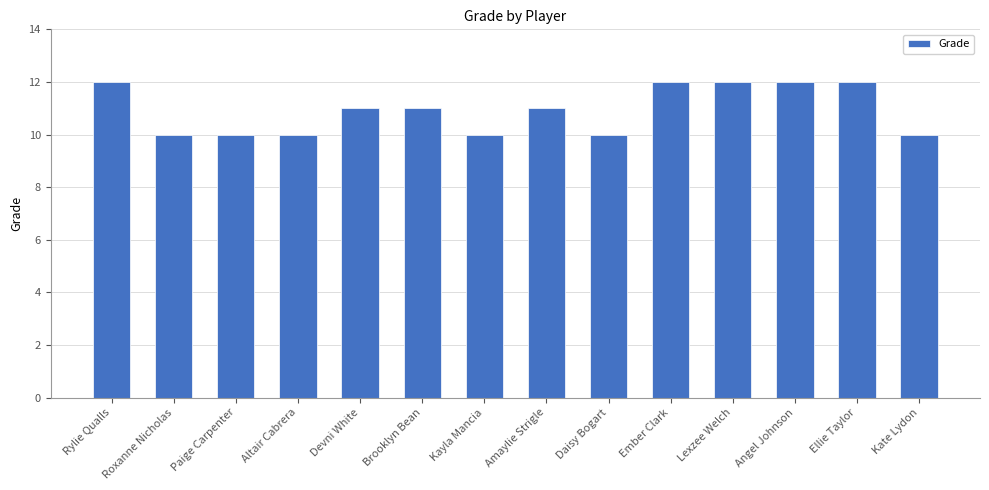

Reading left to right, list all the values displayed in this chart.

Rylie Qualls=12	Roxanne Nicholas=10	Paige Carpenter=10	Altair Cabrera=10	Devni White=11	Brooklyn Bean=11	Kayla Mancia=10	Amaylie Strigle=11	Daisy Bogart=10	Ember Clark=12	Lexzee Welch=12	Angel Johnson=12	Ellie Taylor=12	Kate Lydon=10